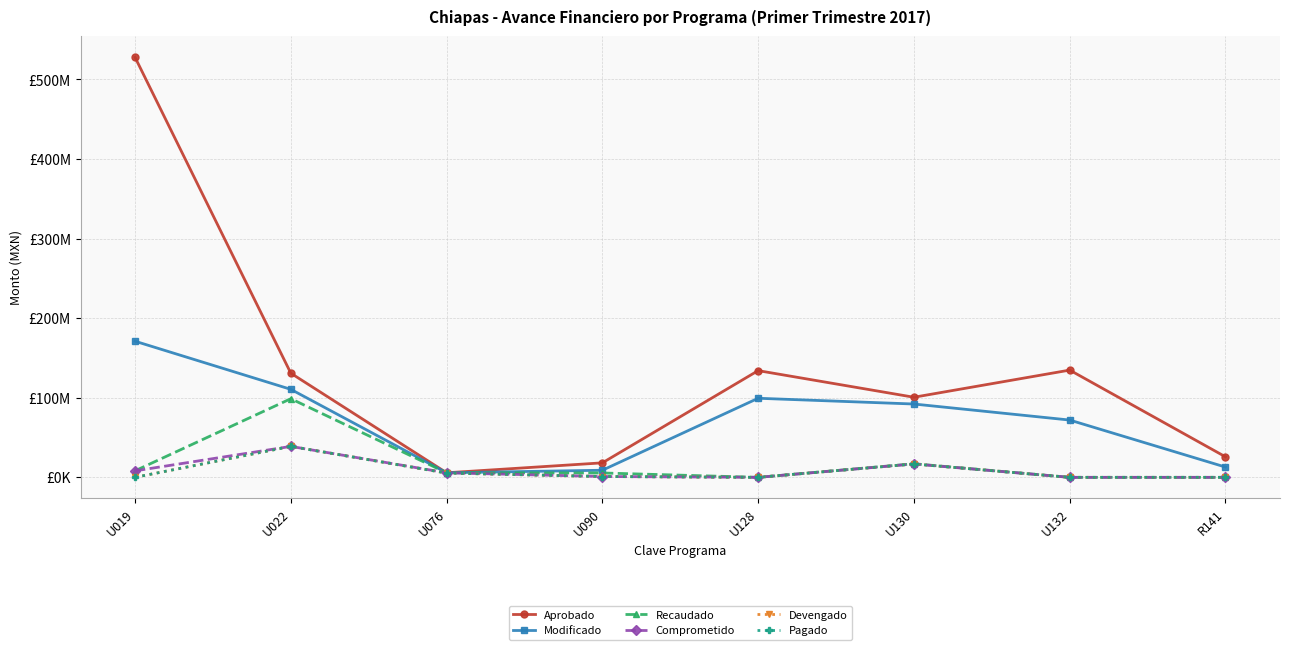

Is this an area chart (filled region under the line)?

No